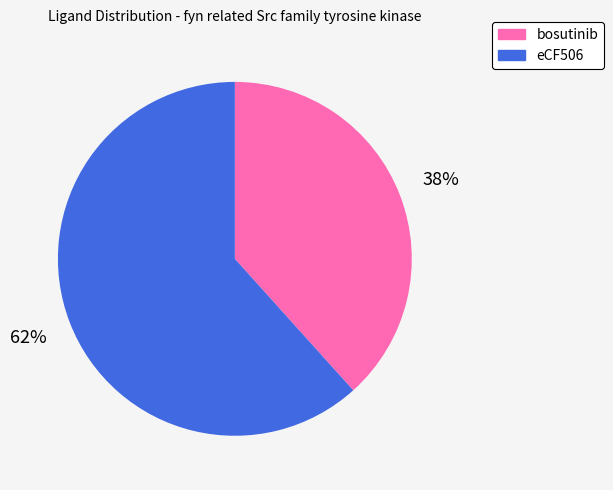

True or false: bosutinib accounts for 29% of the total.

False